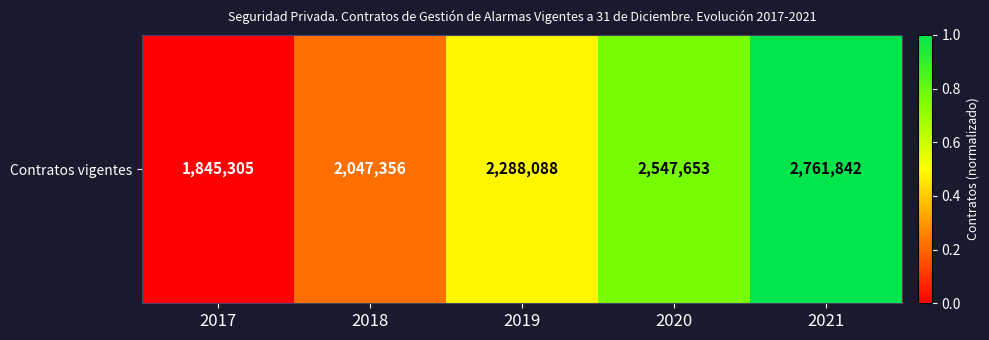

What is the difference between the values at 2017 and 2019?

0.5